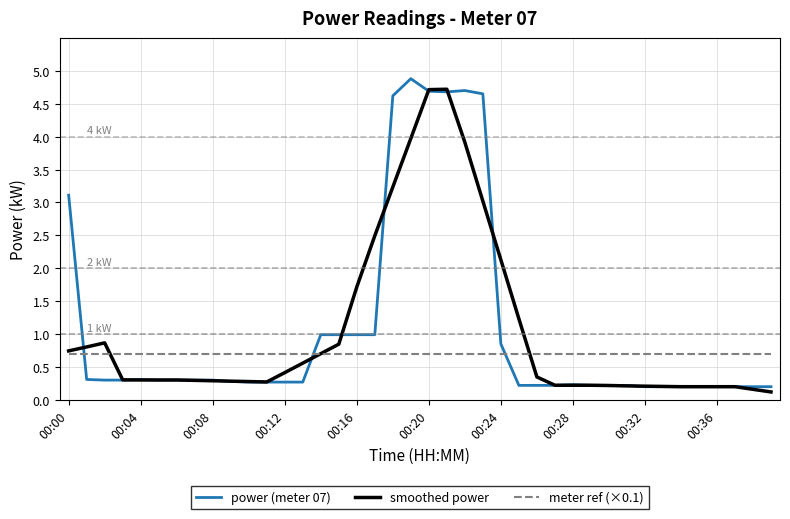

What is the maximum value shown in the chart?

4.9